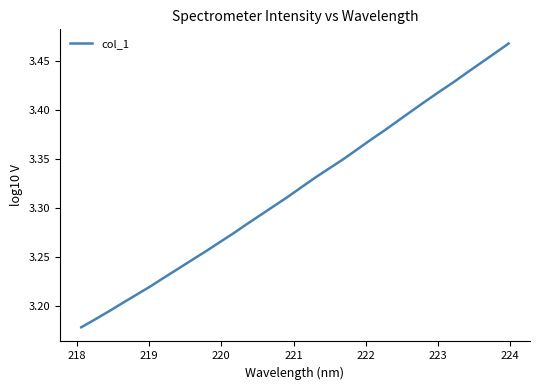

What is the difference between the maximum and minimum values?

0.3